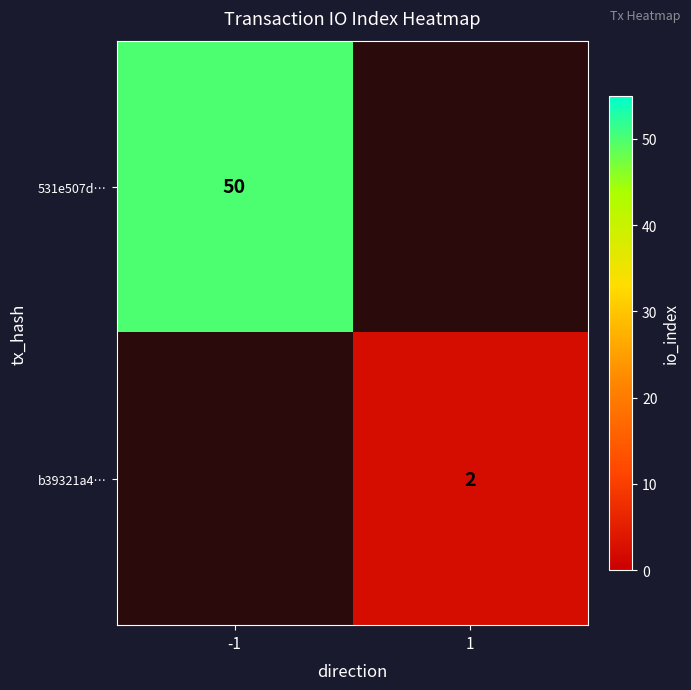

True or false: 531e507d… has a value of 34 at -1.

False